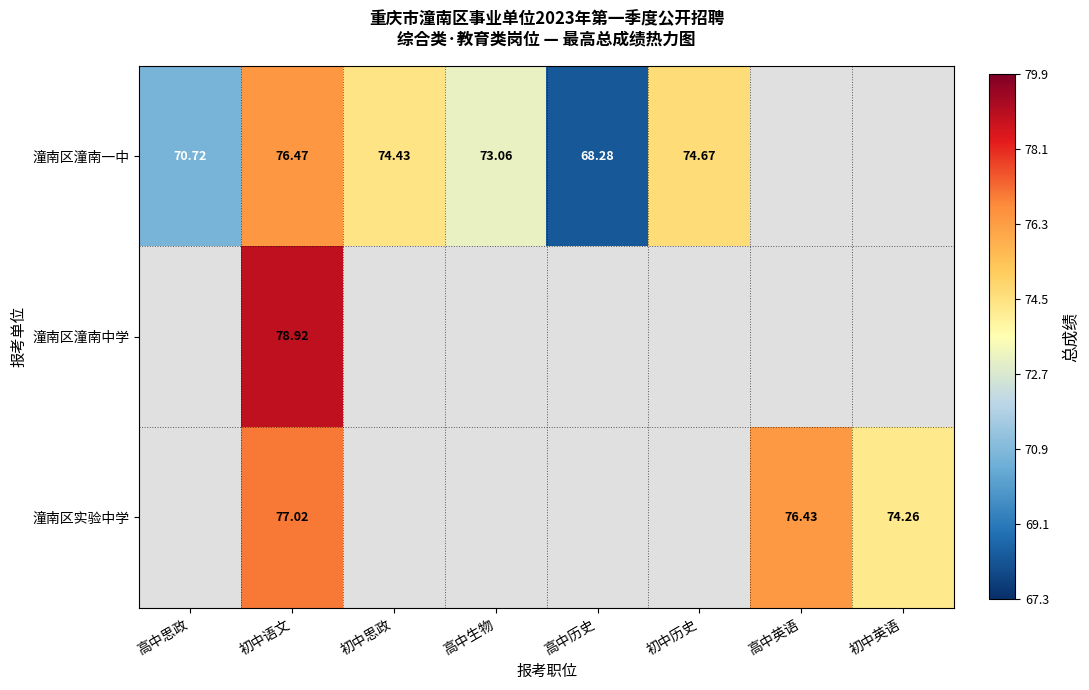

The value of 潼南区潼南中学 at 初中历史 is 0.0. True or false?

True